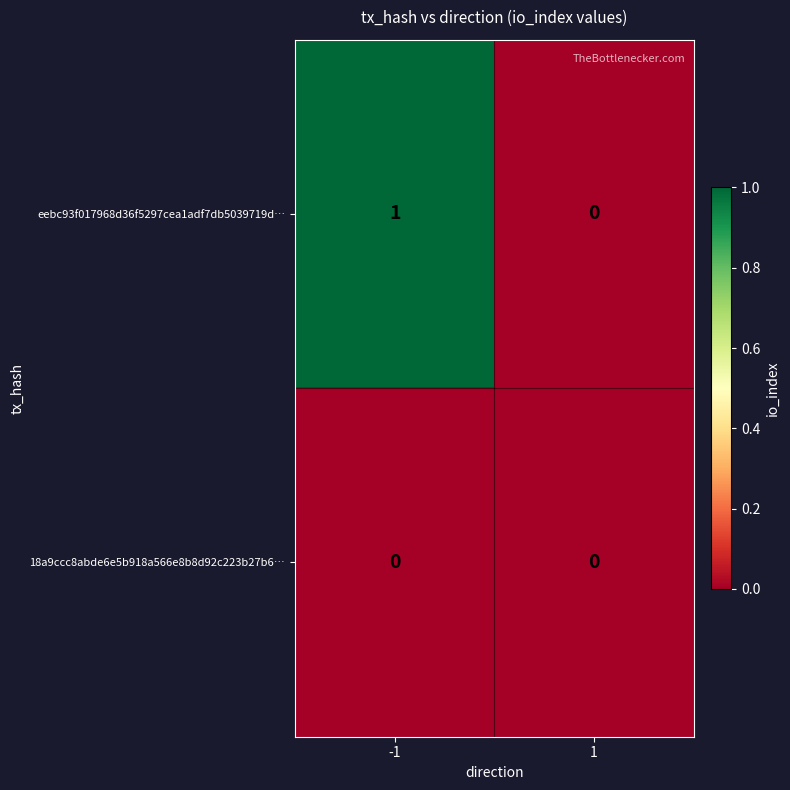

Which series has the largest total across all categories?

eebc93f017968d36f5297cea1adf7db5039719d…